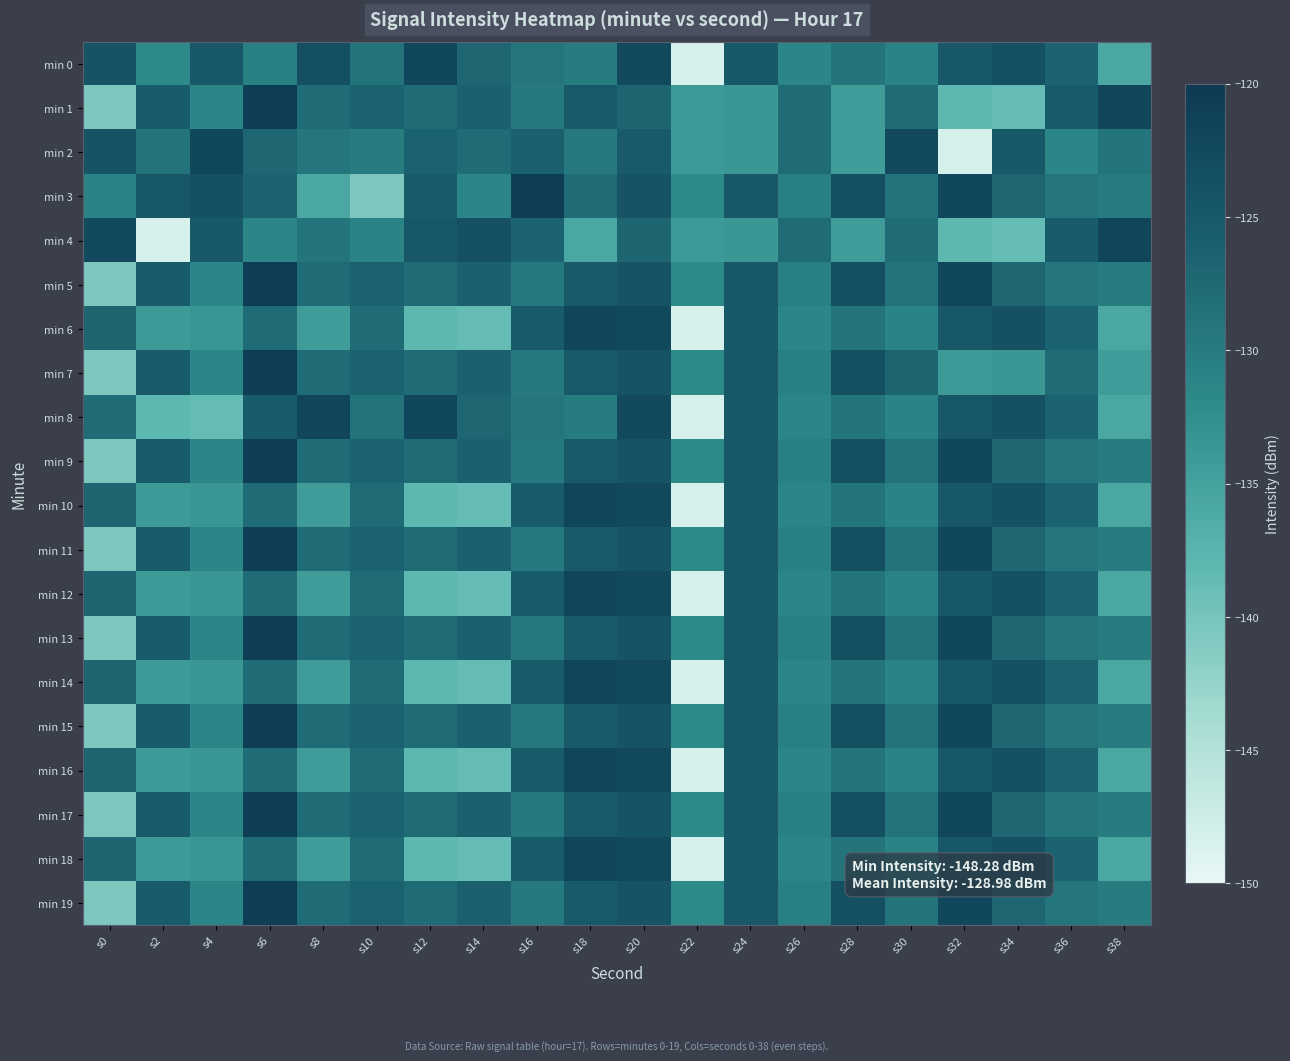

Count the number of data series in this chart.

20